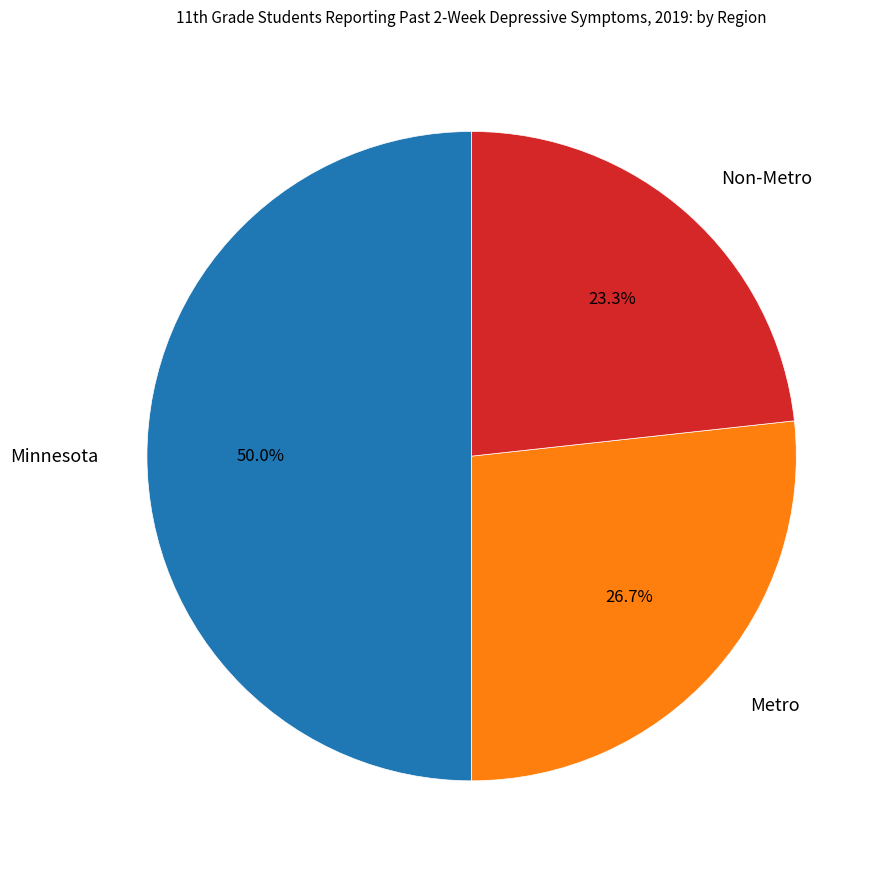

Count the number of slices in the pie.

3